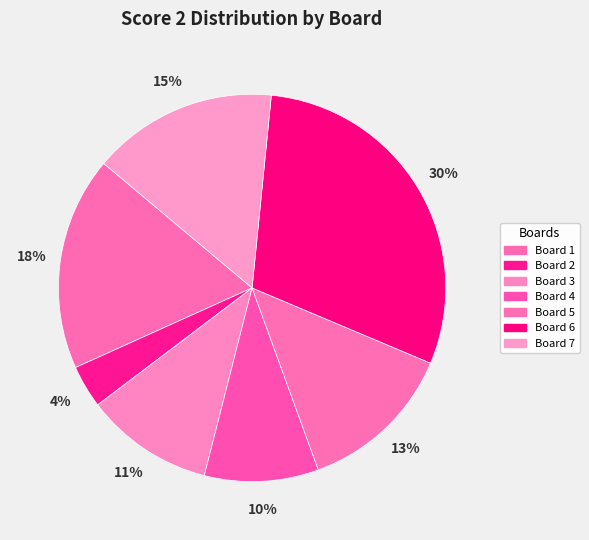

Count the number of slices in the pie.

7